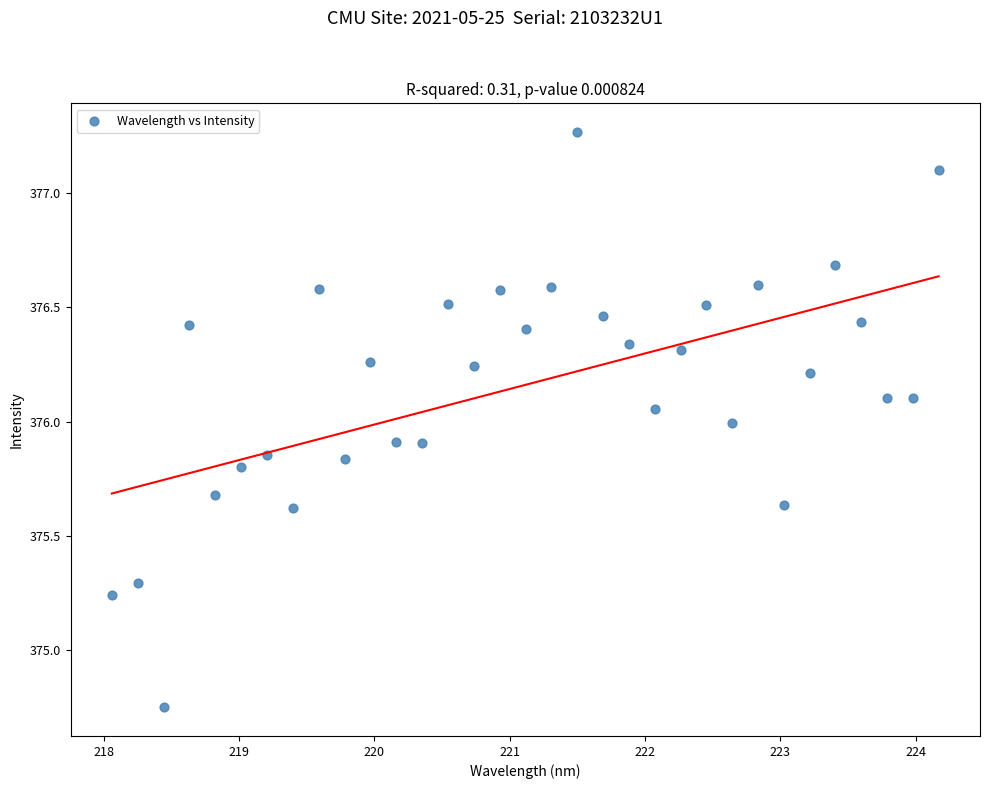

What is the range of X values (max minus min)?

6.1